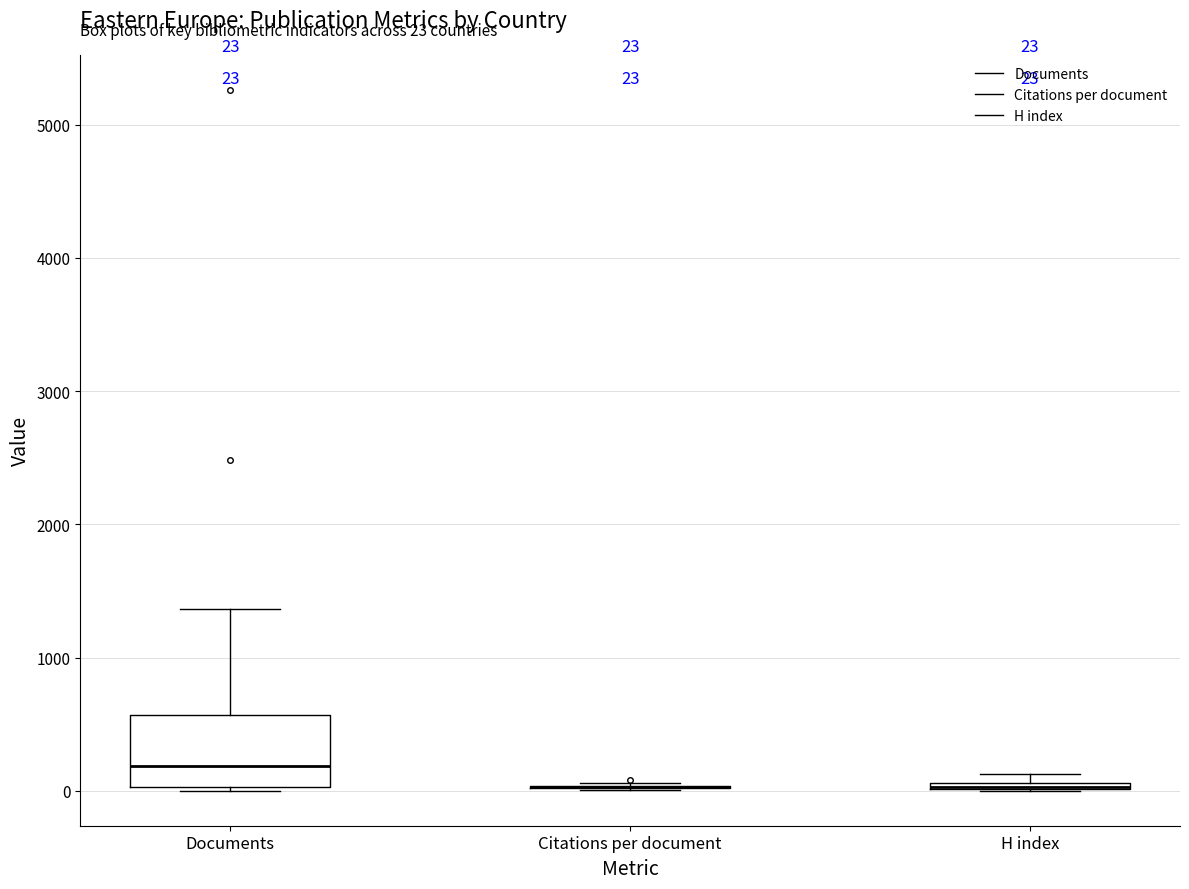

Comparing the boxes themselves (not the whiskers), which one is the tallest?

Documents